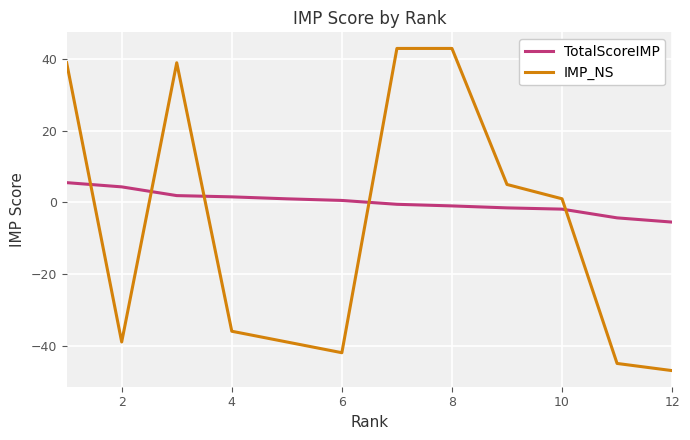

List the series in order of their overall mean, highest first.

TotalScoreIMP, IMP_NS